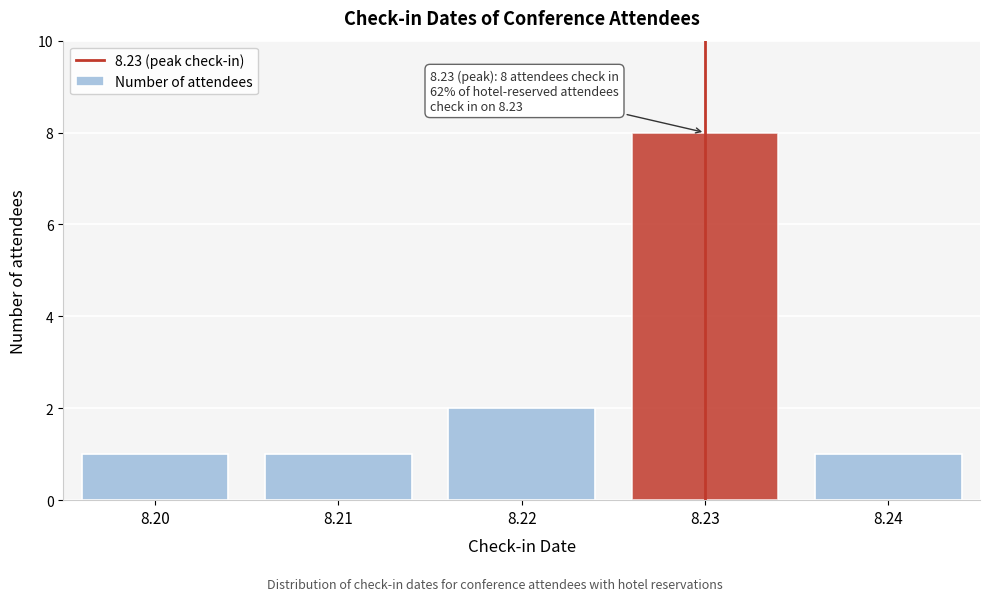

Reading right to left, extract all data points from this chart.

1	8	2	1	1